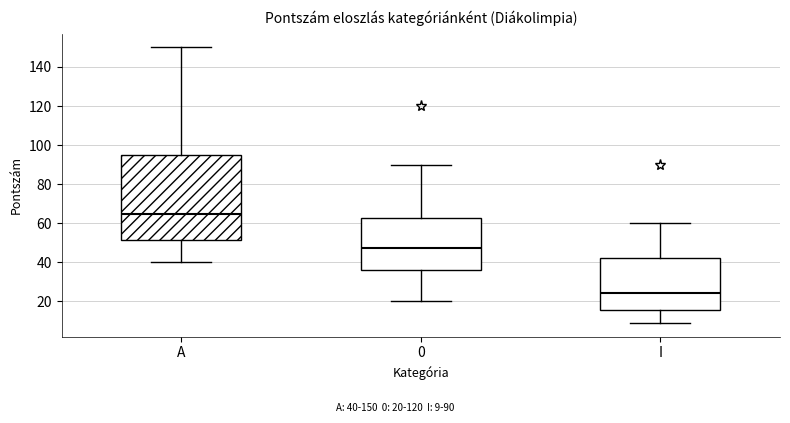

Which box has the lowest median line?

I